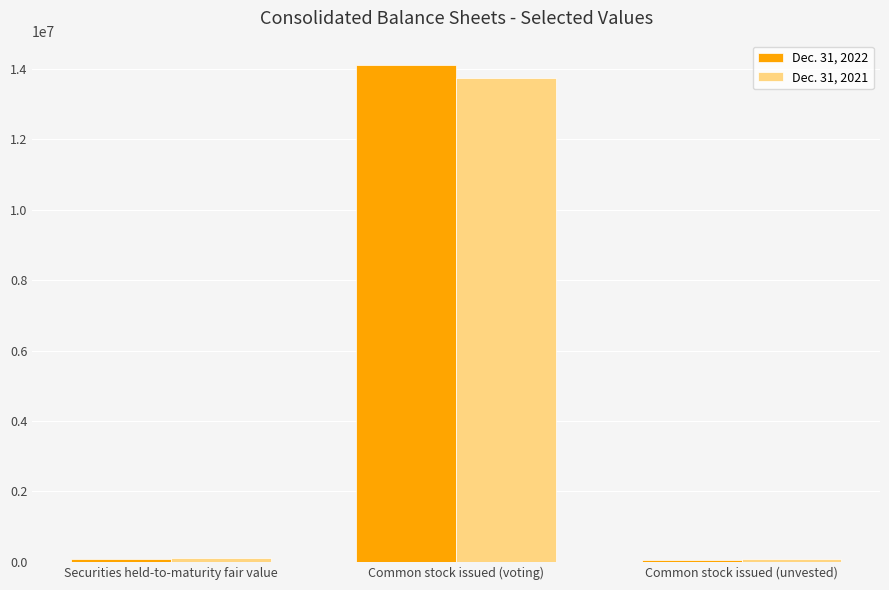

Are the bars horizontal?

No